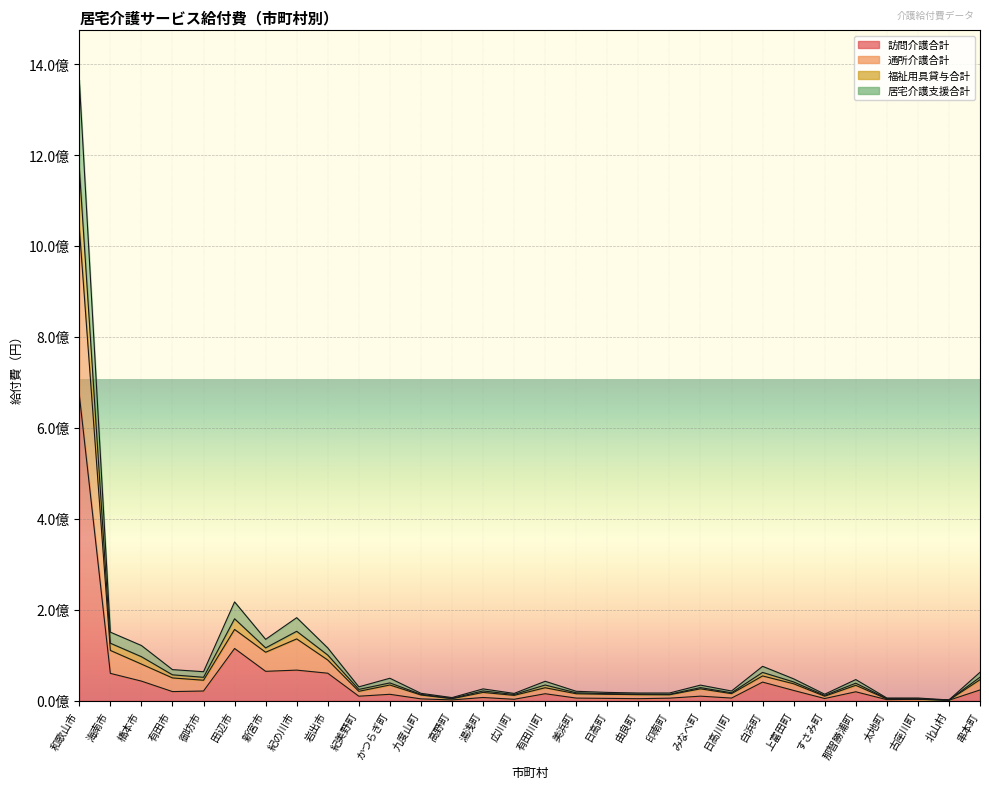

True or false: 訪問介護合計 and 福祉用具貸与合計 intersect in this chart.

False